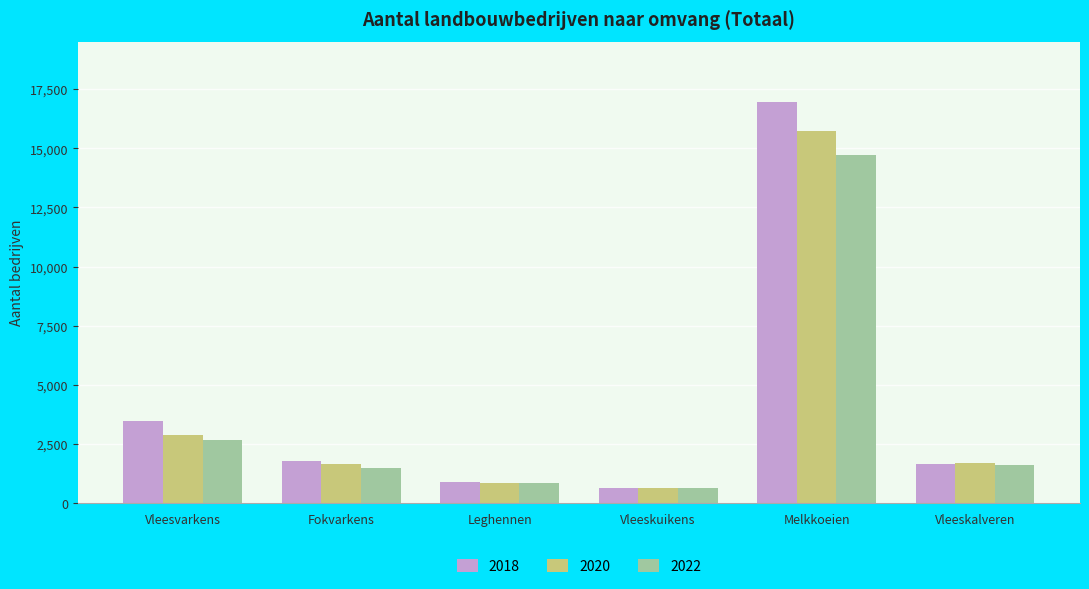

At which label does 2018 first exceed 1782?

Vleesvarkens